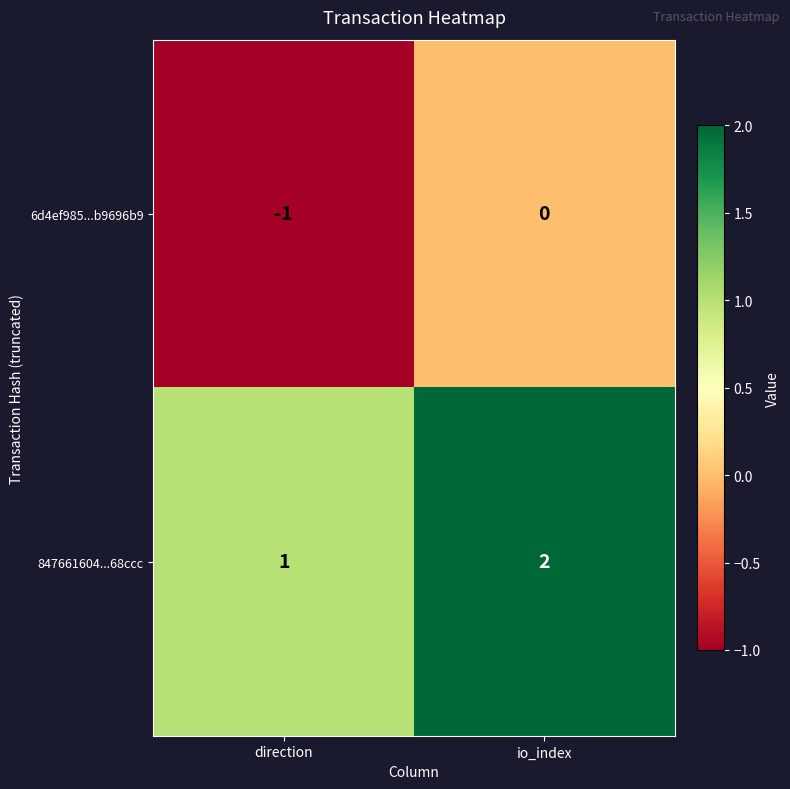

At which category is the sum across all series the highest?

io_index